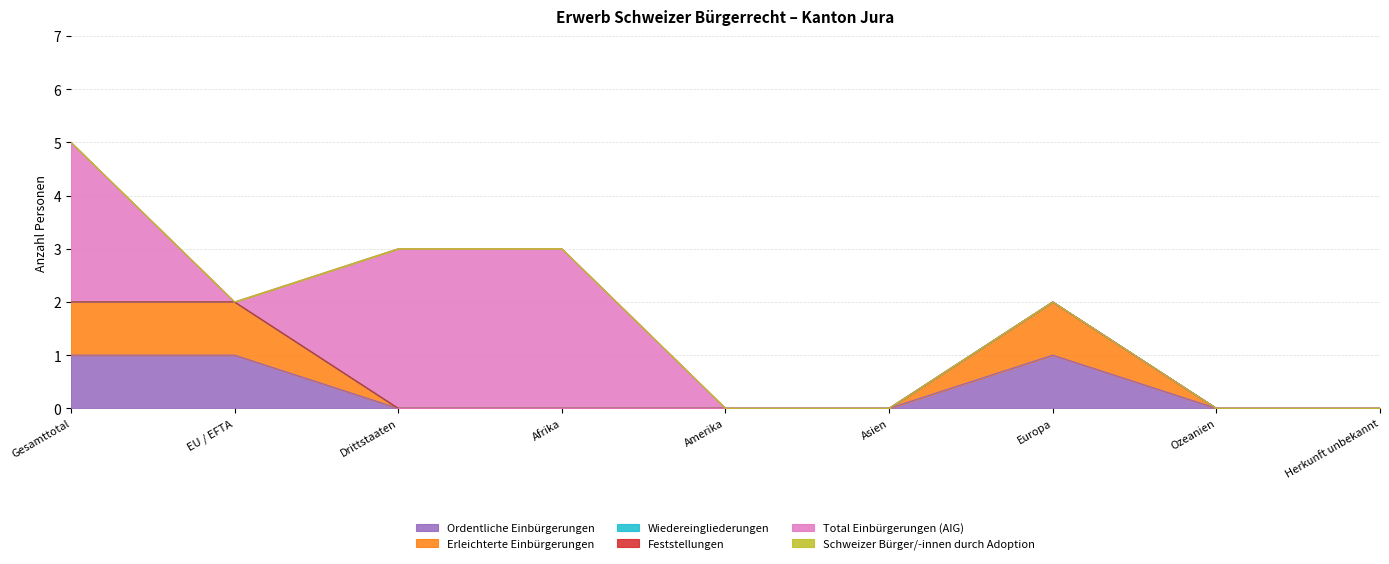

True or false: Ordentliche Einbürgerungen and Wiedereingliederungen cross at least once.

False